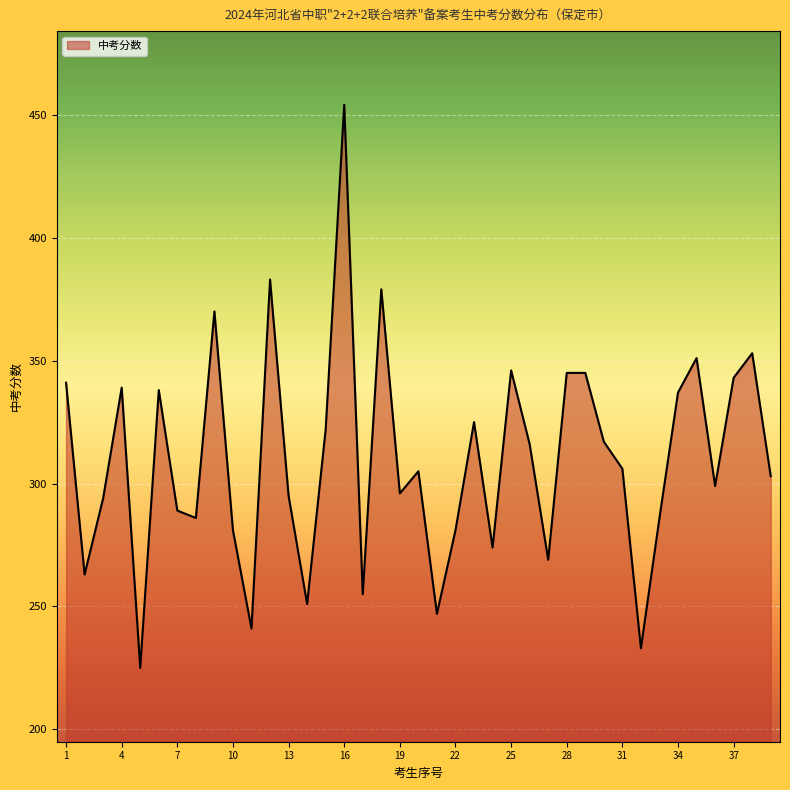

What is the difference between the maximum and minimum values?

229